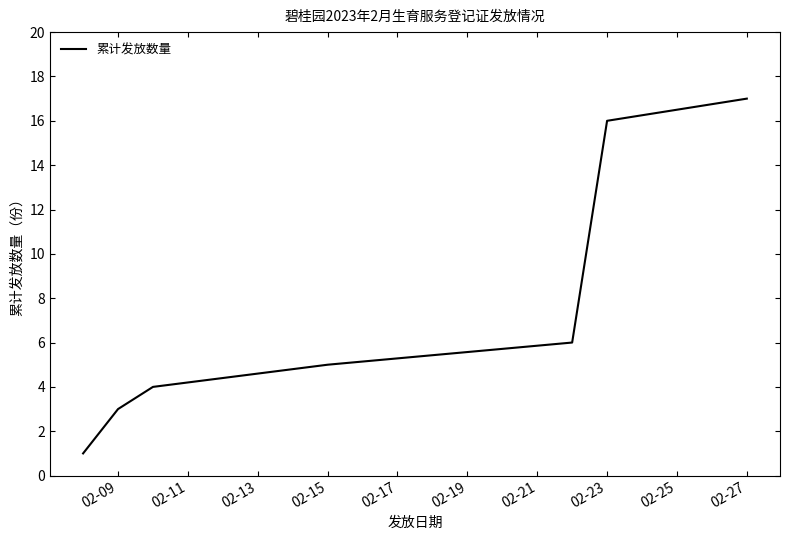

What is the difference between the second highest and minimum values?

15